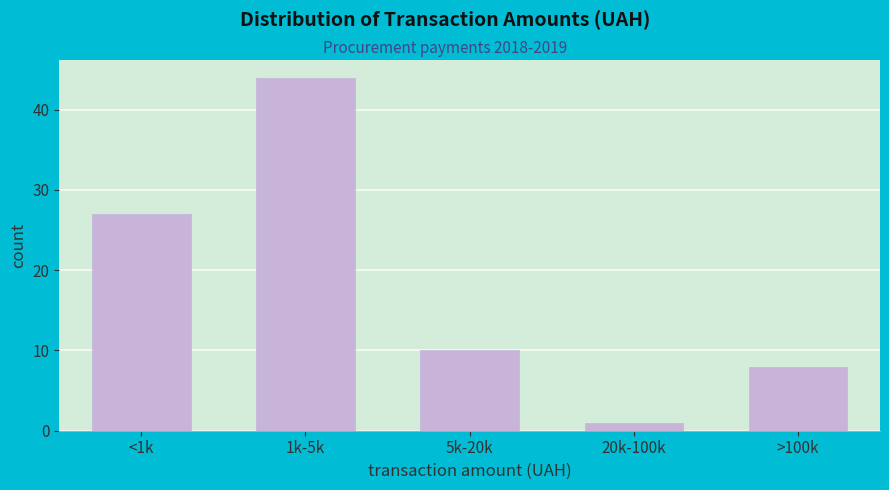

Reading left to right, list all the values displayed in this chart.

27	44	10	1	8